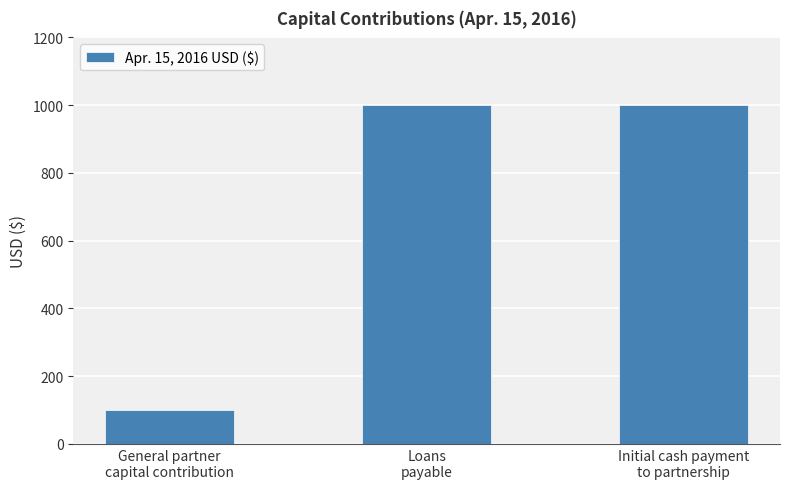

What is the average value?

700